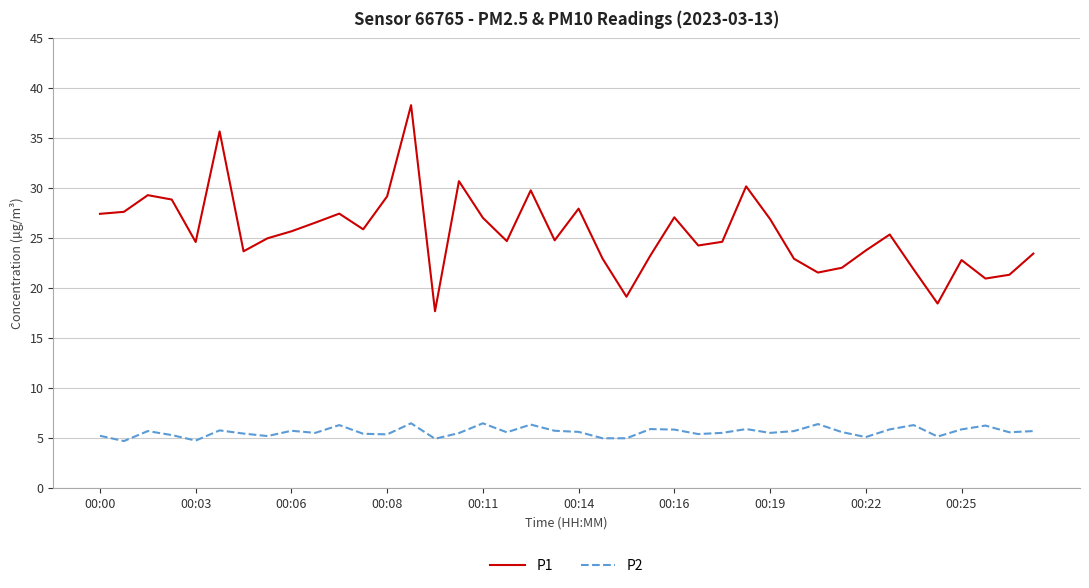

Which series has the widest spread of values?

P1